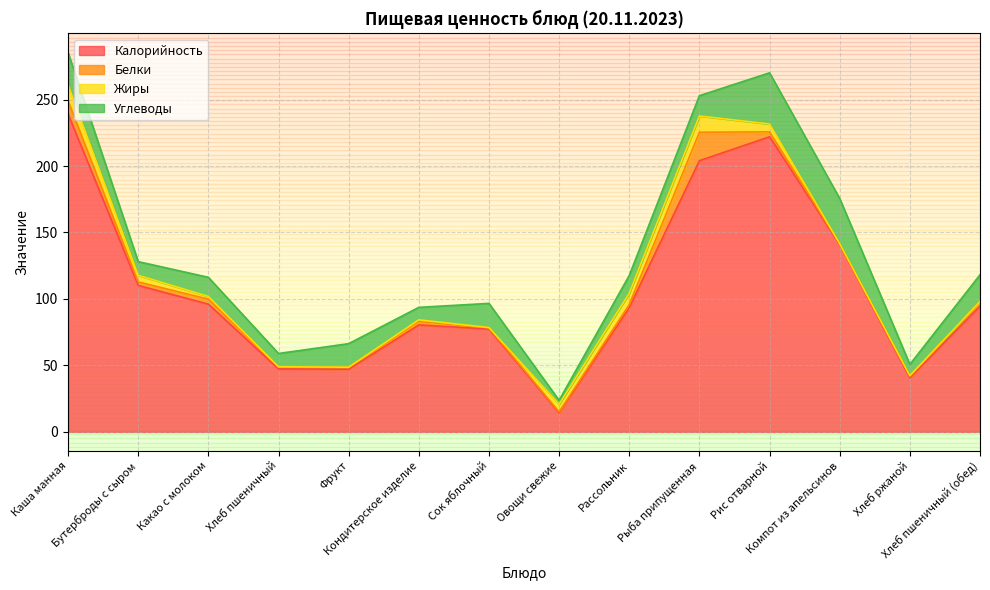

How many lines are shown in the chart?

4